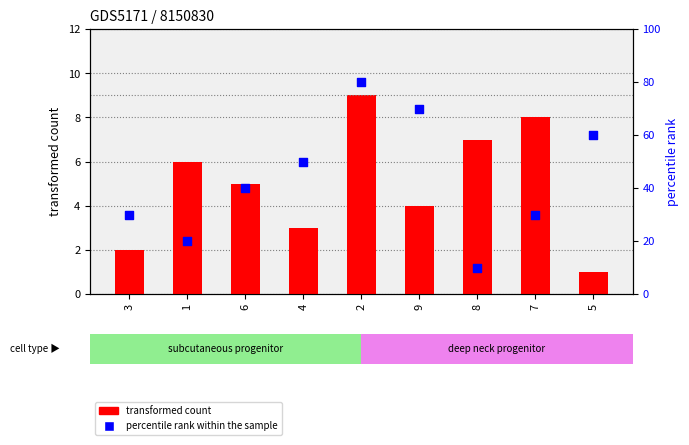

At which category is the sum across all series the highest?

2